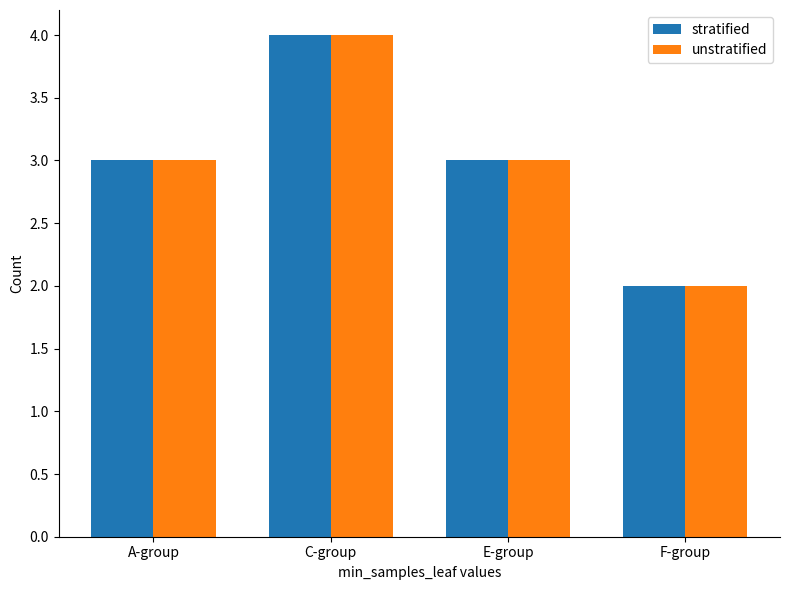

Are the bars horizontal?

No